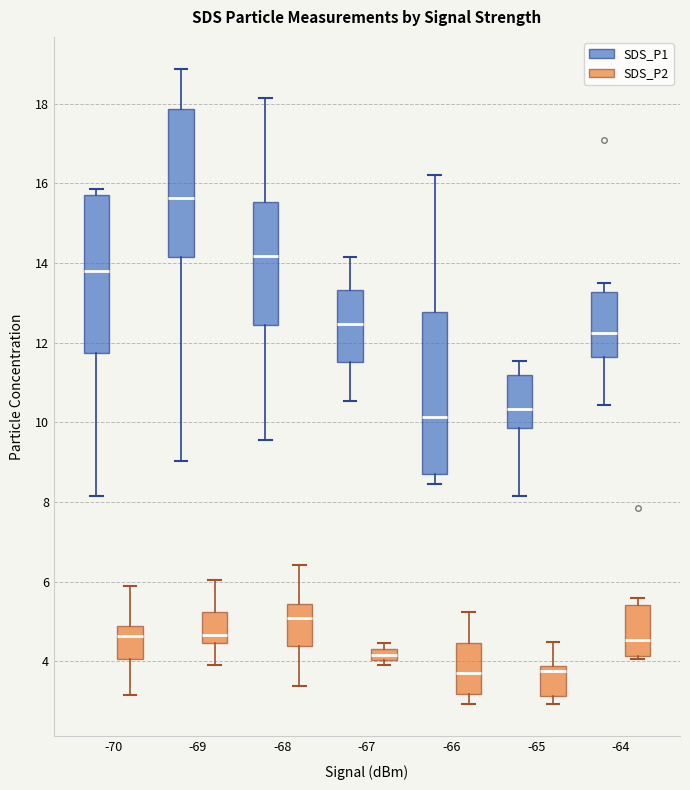

Where is the upper edge of the box for -68 (SDS_P2) on the y-axis? The values are not printed on the chart, so give them approximately, as read against the axis.

5.4